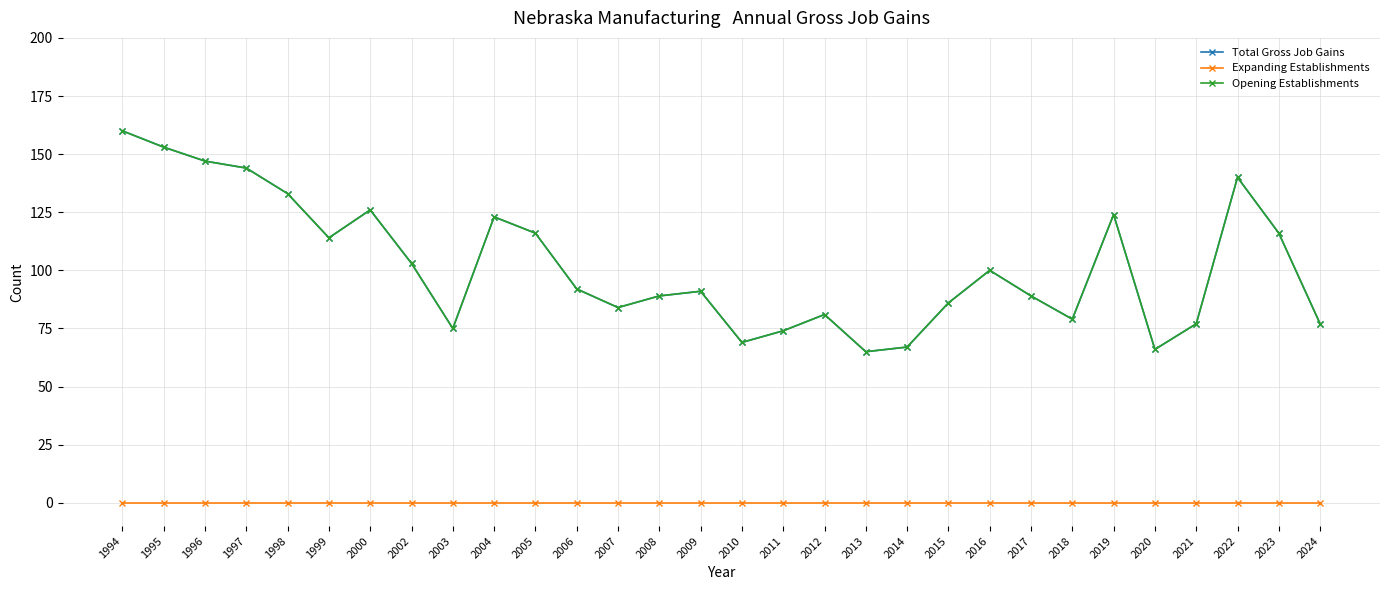

What is the sum of all Total Gross Job Gains values?

3060